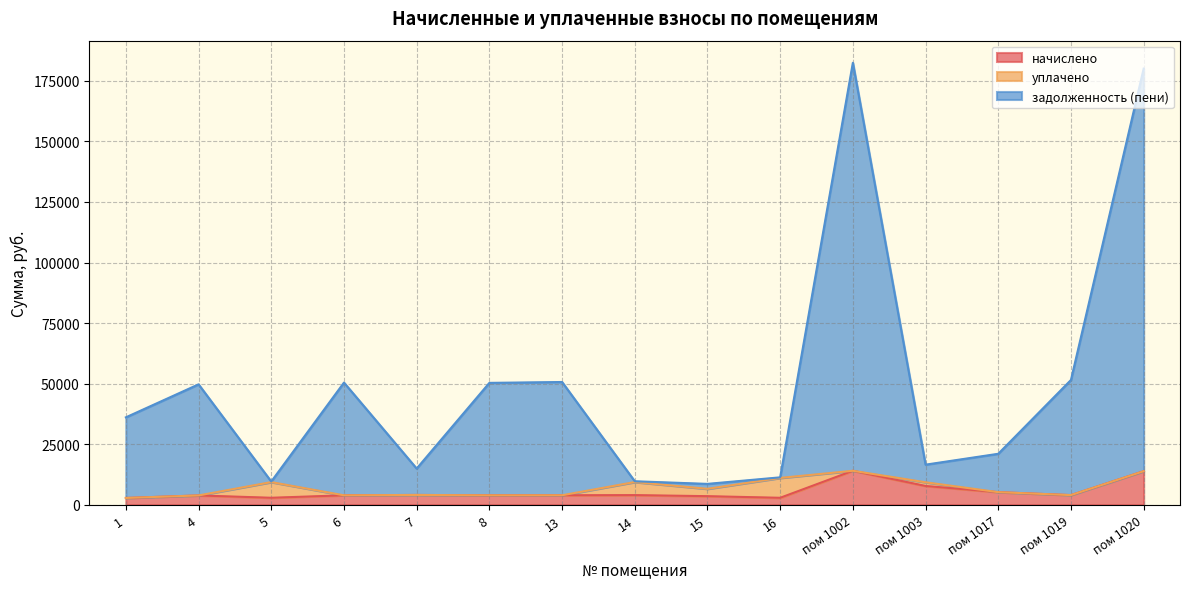

What is the average value of the задолженность (пени) series?

49512.4